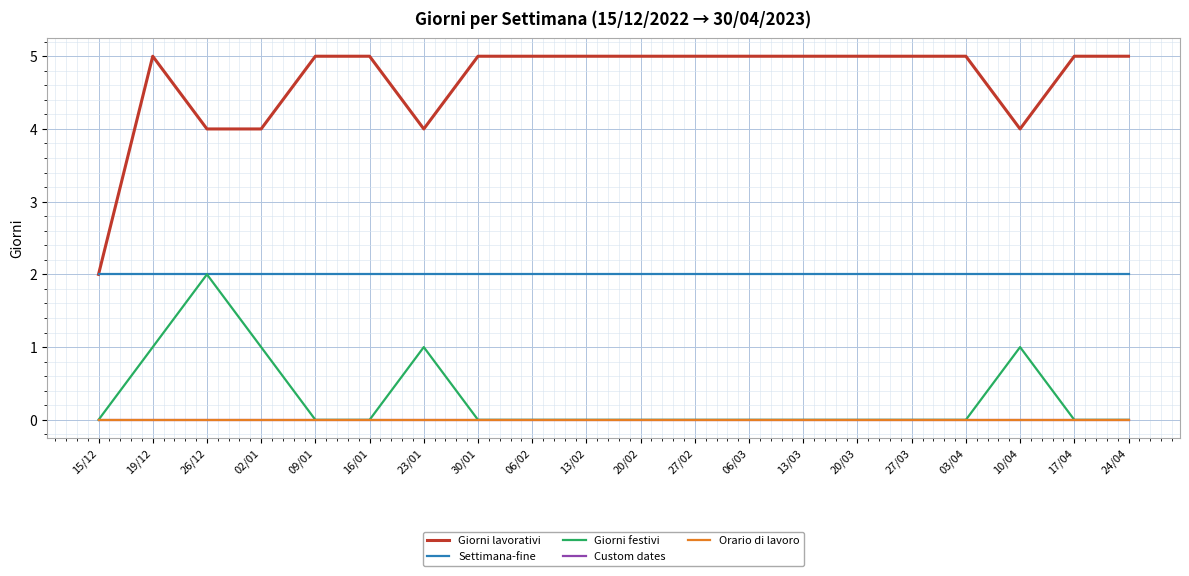

What position from the left is 13/02?

10